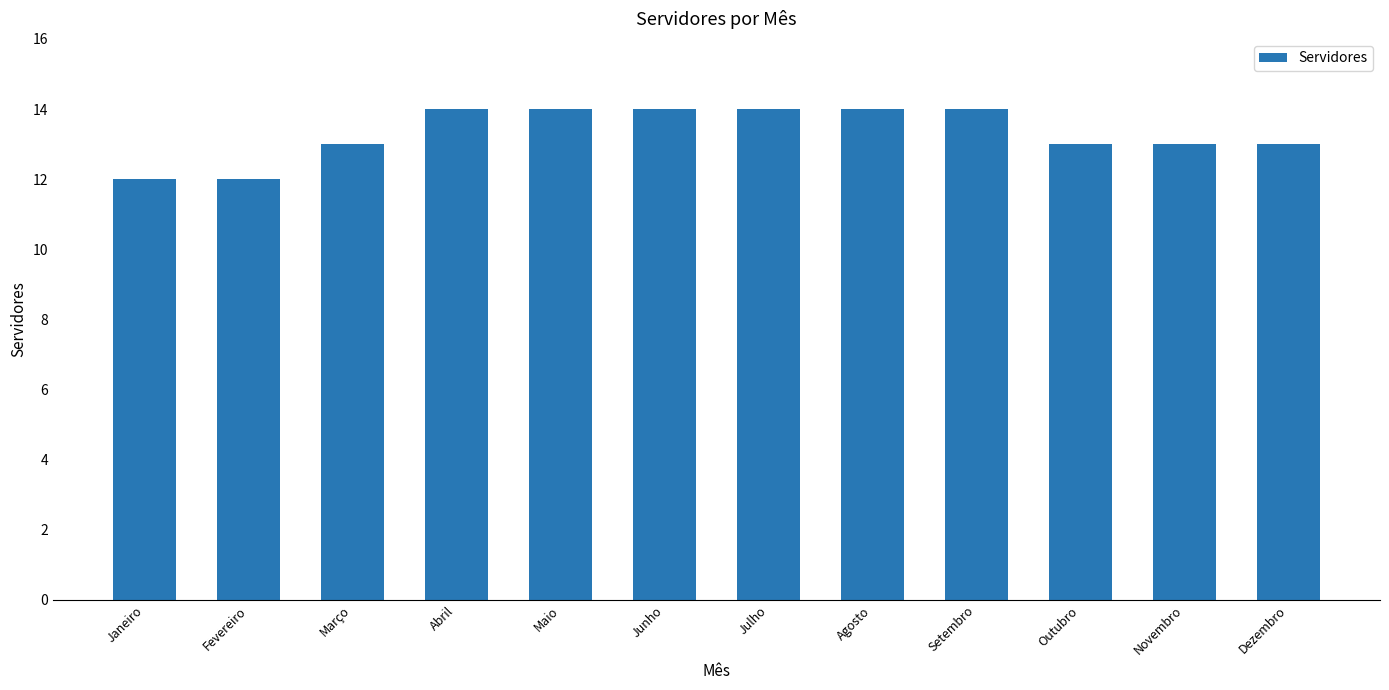

What is the change in value from Setembro to Novembro?

-1